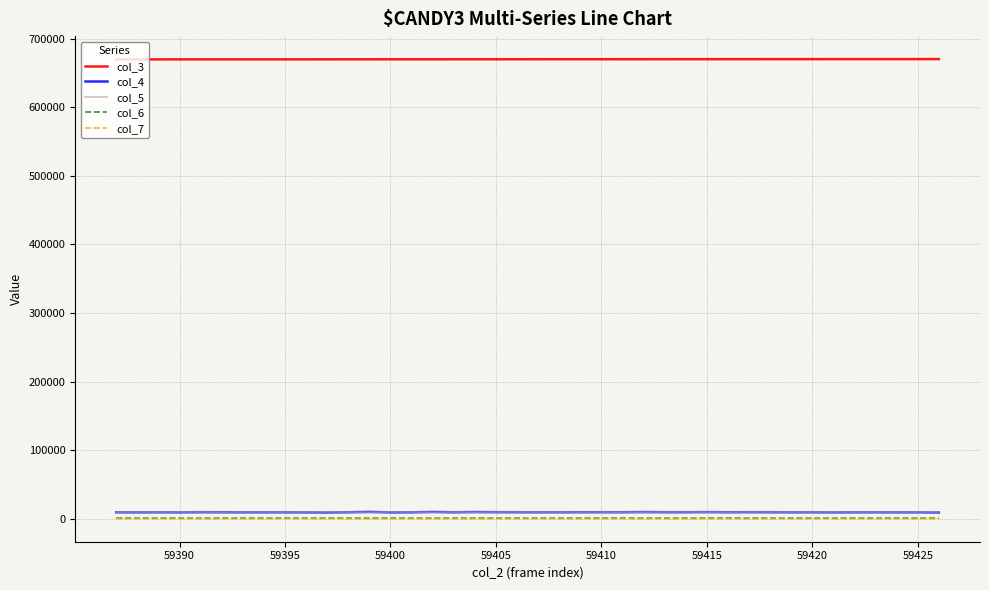

What is the greatest value displayed?

670297